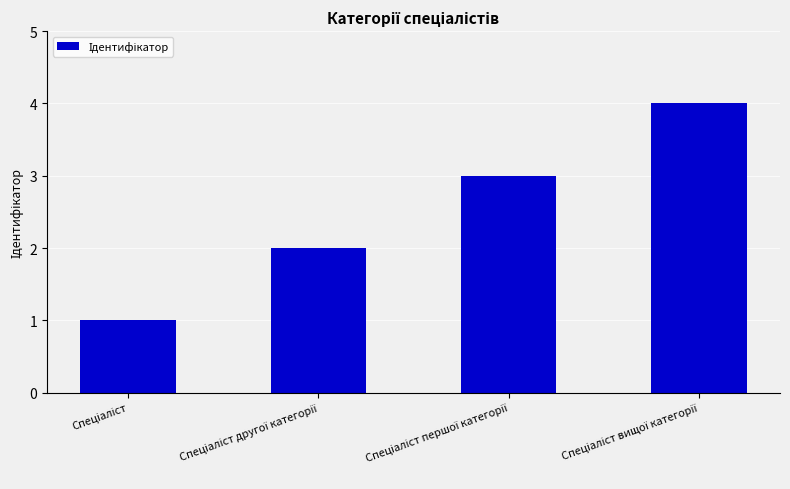

What is the greatest value displayed?

4